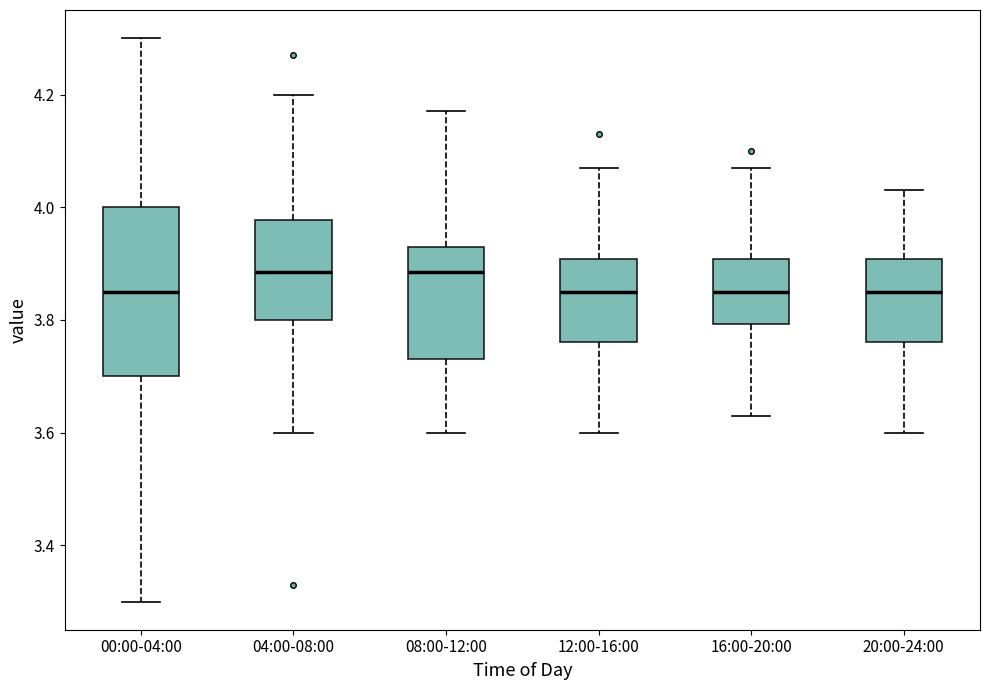

Which box is the tallest, from its lower edge to its upper edge?

00:00-04:00